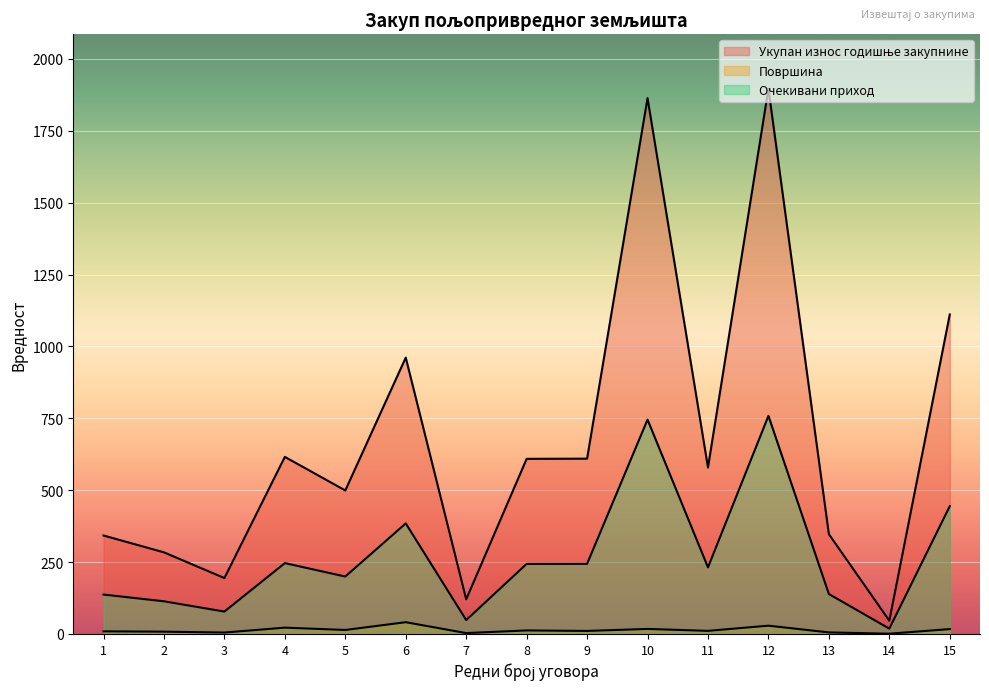

The value of Укупан износ годишње закупнине at 10 is 1863.5. True or false?

True